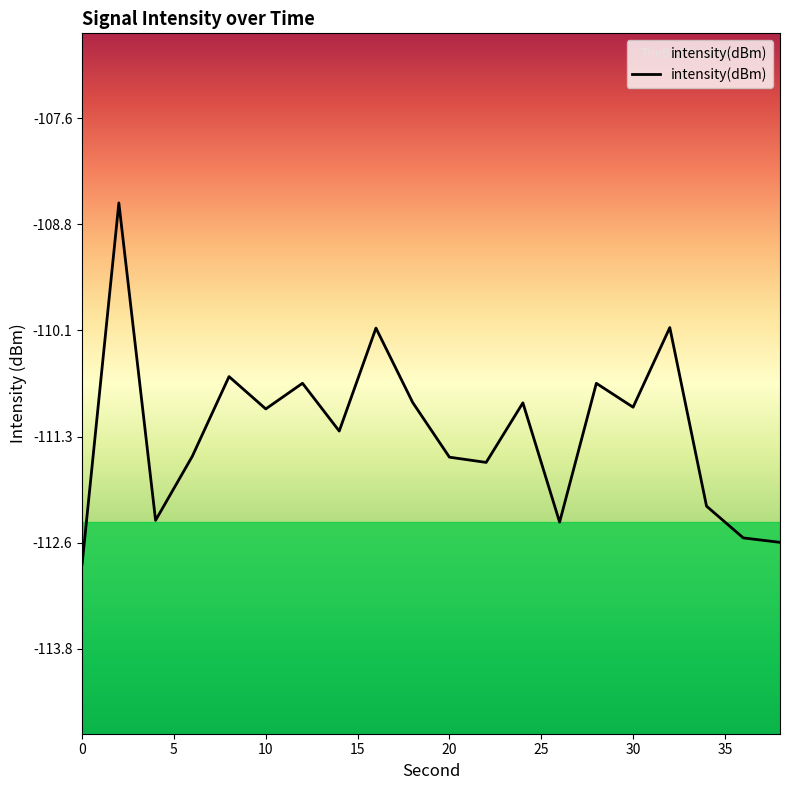

Reading left to right, extract all data points from this chart.

0=-112.8	2=-108.6	4=-112.3	6=-111.6	8=-110.6	10=-111.0	12=-110.7	14=-111.3	16=-110.0	18=-110.9	20=-111.6	22=-111.6	24=-110.9	26=-112.3	28=-110.7	30=-111.0	32=-110.0	34=-112.1	36=-112.5	38=-112.6